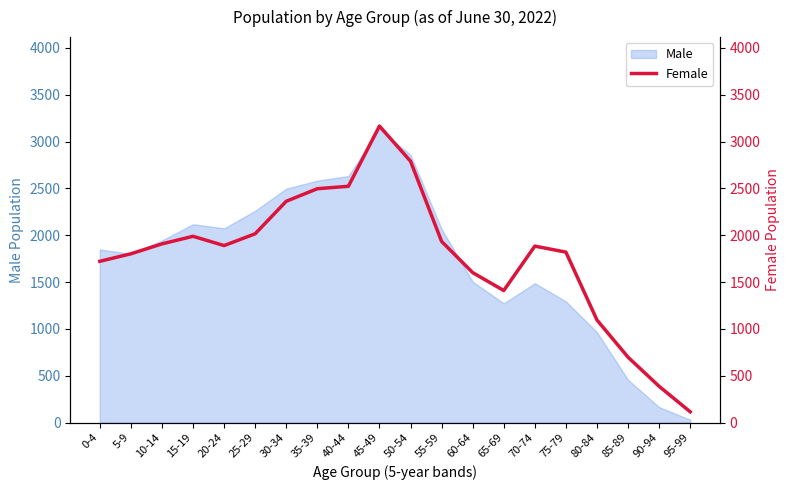

What is the smallest value displayed?

115